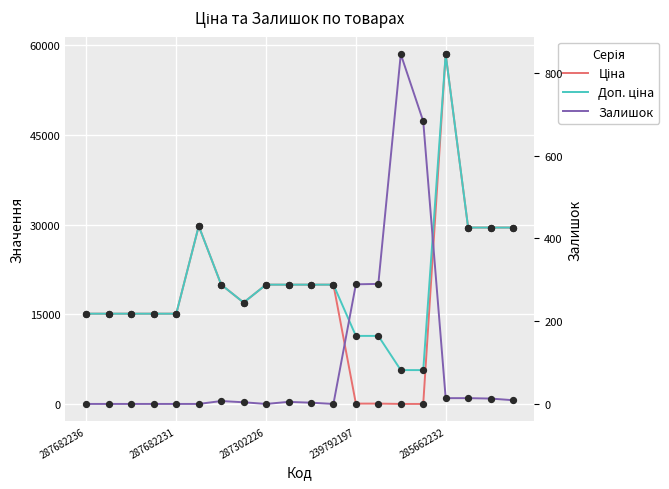

Which series reaches the minimum Y coordinate?

Залишок